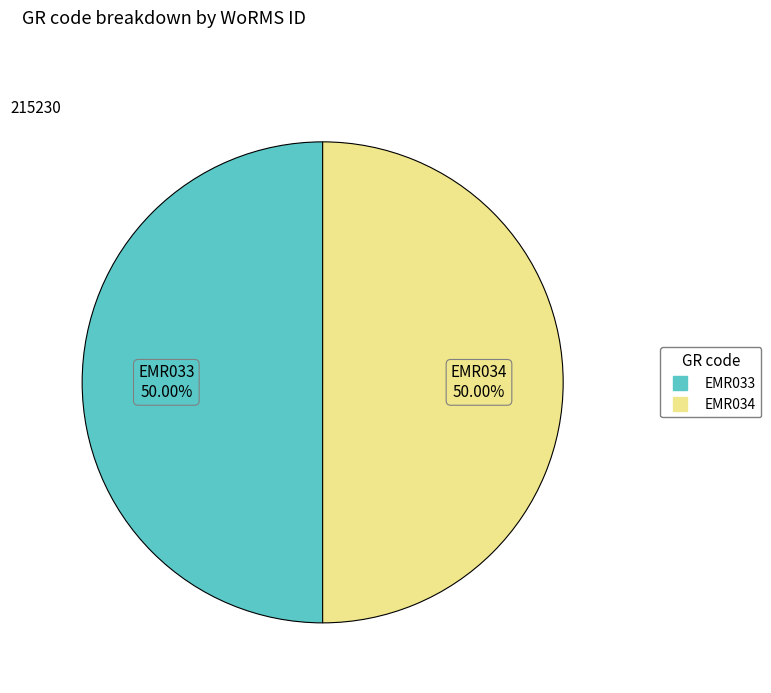

How many segments does this pie chart have?

2